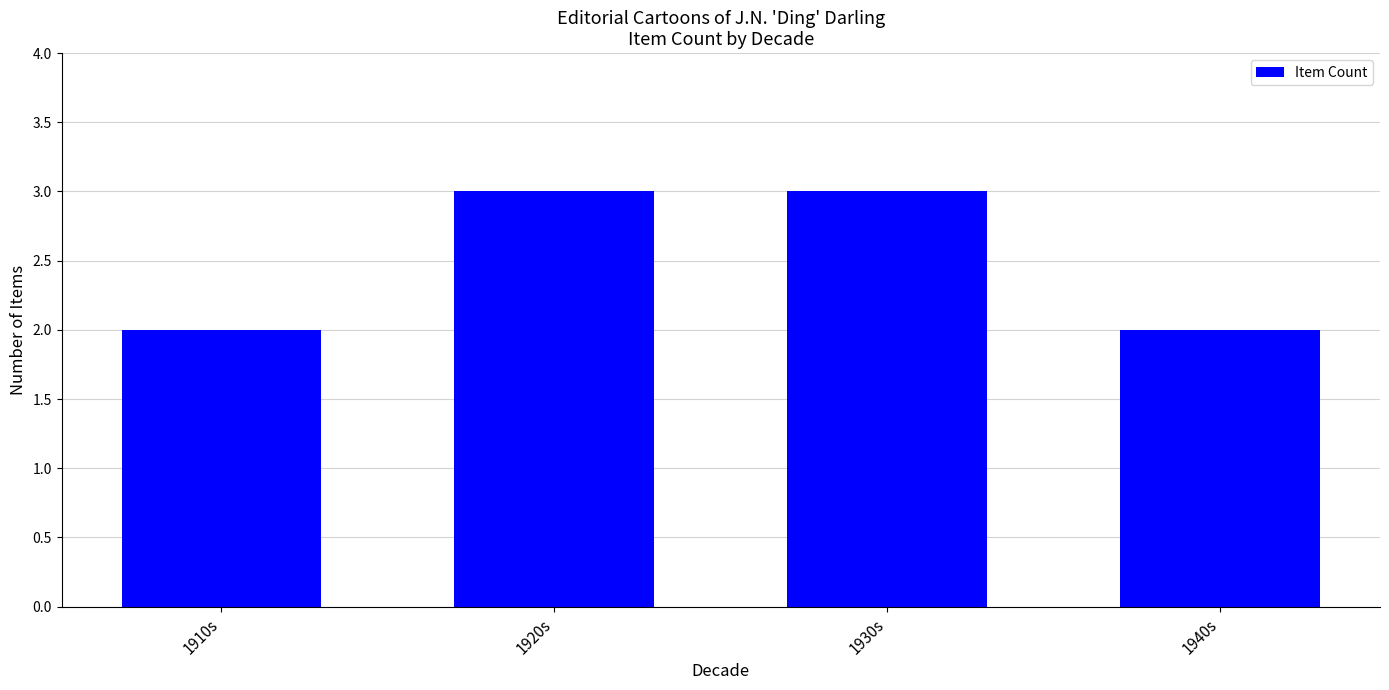

How many bars are there in total?

4